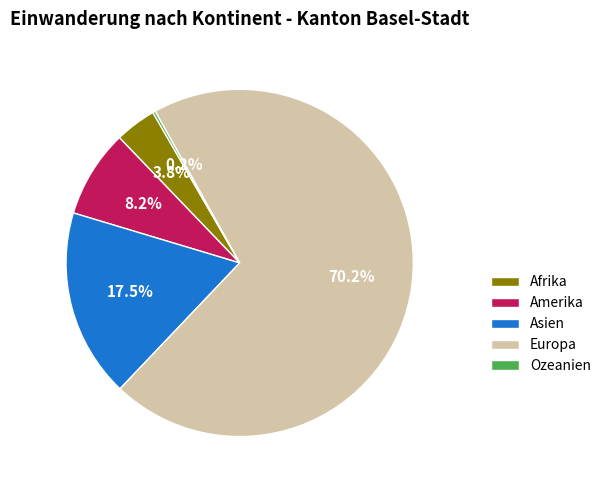

Which has a higher value, Amerika or Afrika?

Amerika